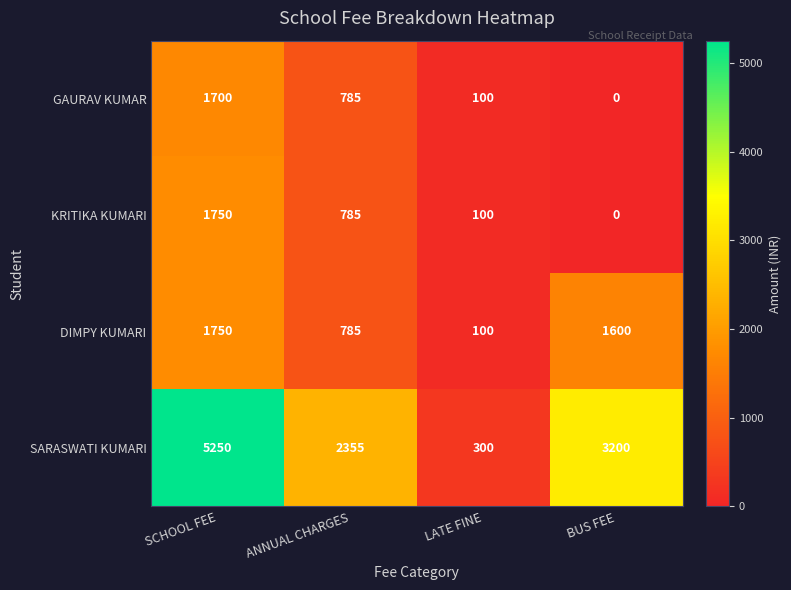

What is the lowest value of the SARASWATI KUMARI series?

300